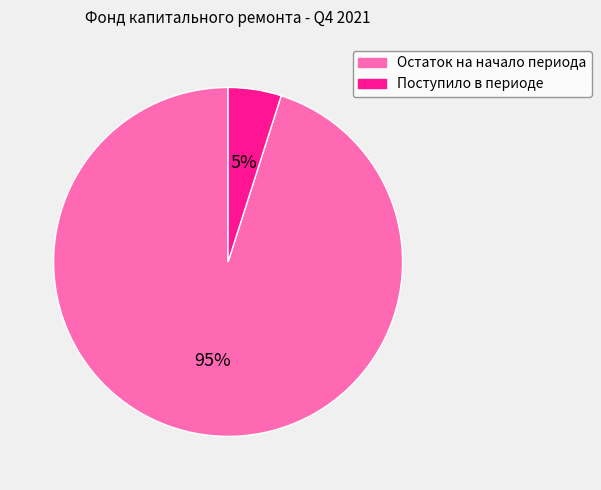

Combined, do Остаток на начало периода and Поступило в периоде account for over 50%?

Yes